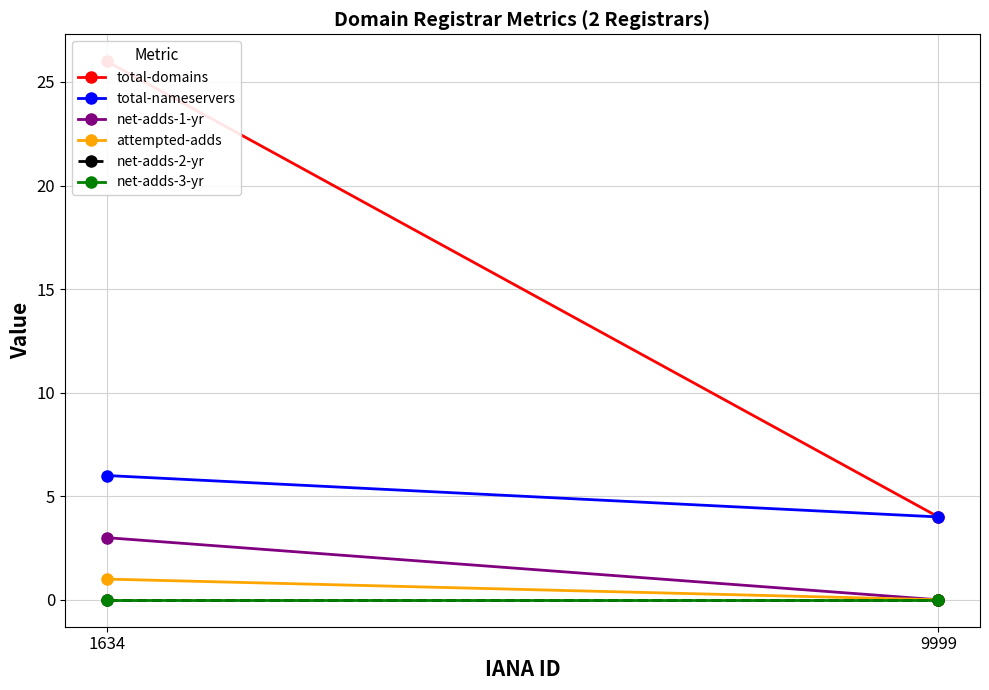

How many values in the net-adds-1-yr series are below 3?

1